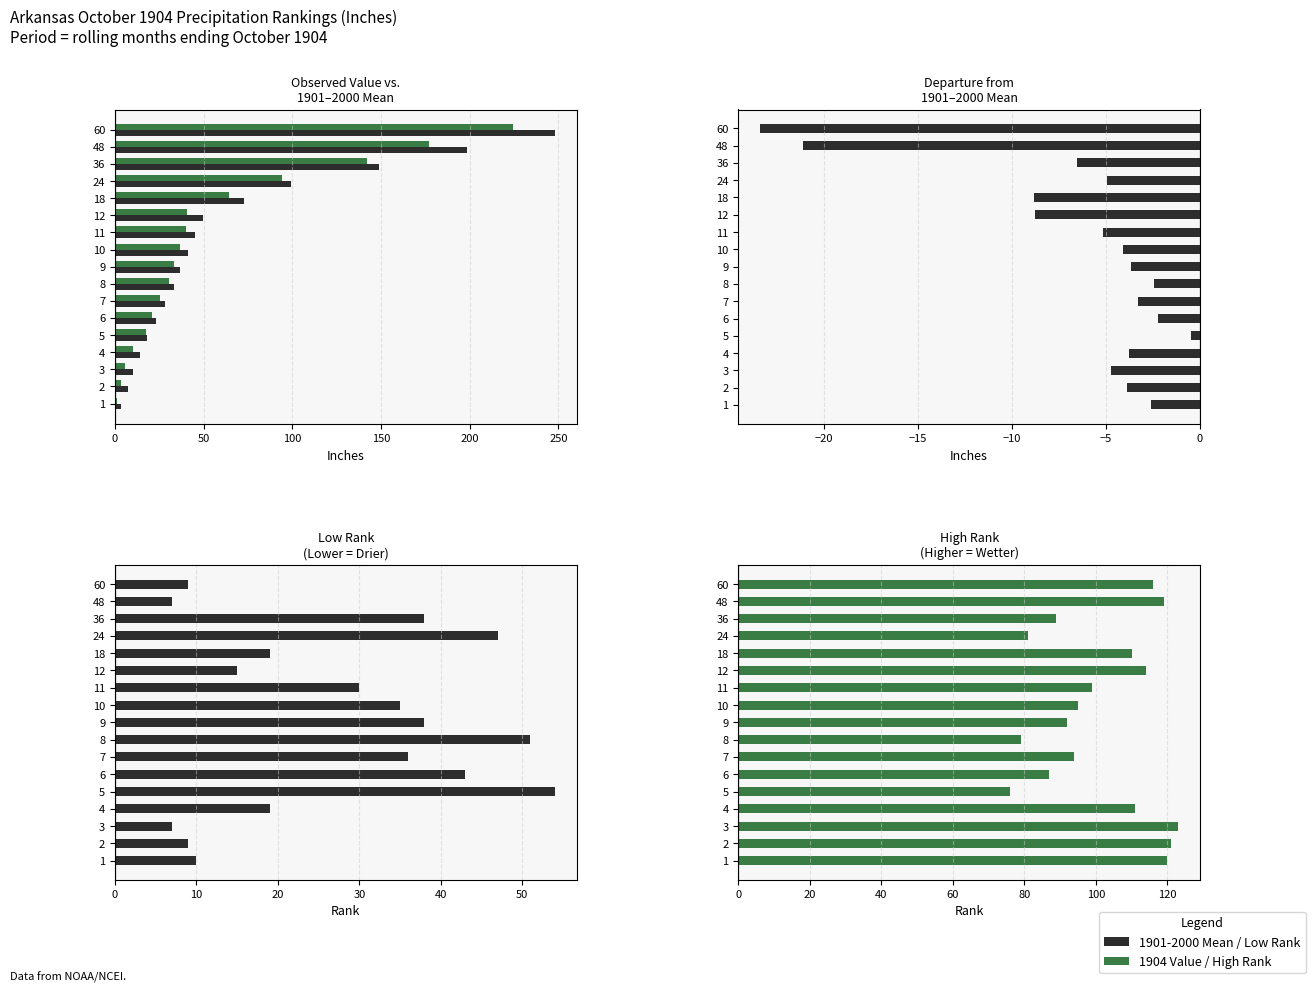

How many data points does each series have?

17